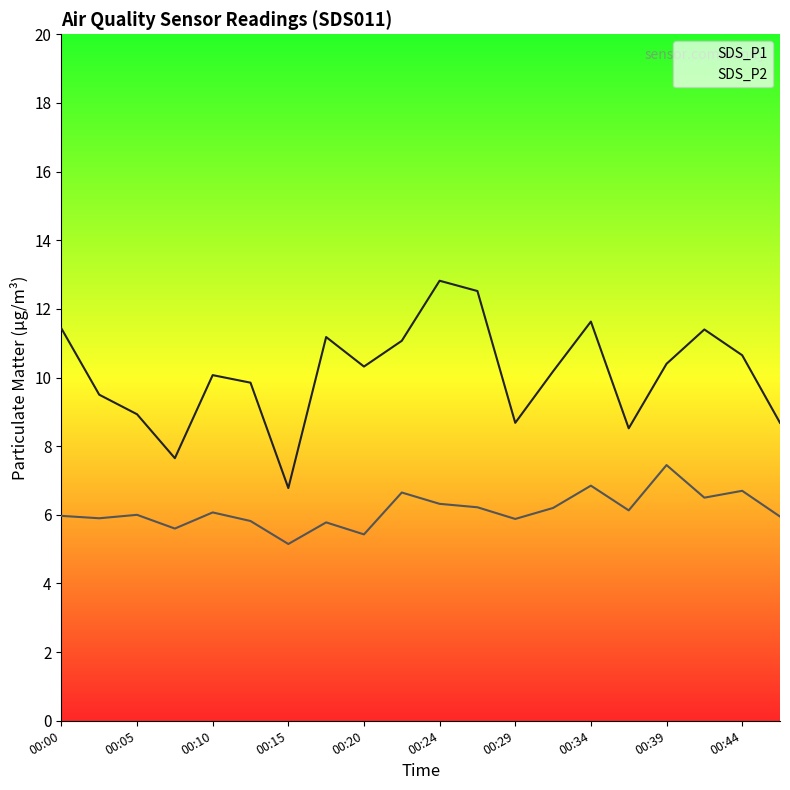

In SDS_P2, how many points are lower than both neighbors (excluding endpoints)?

7